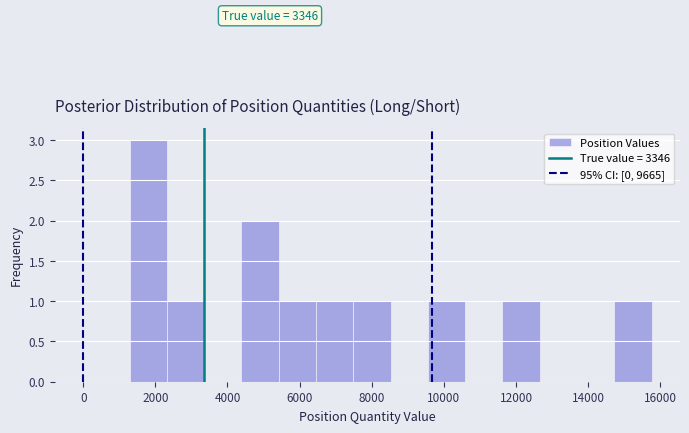

Over which range of the x-axis is the bar tallest?

1200 to 2400